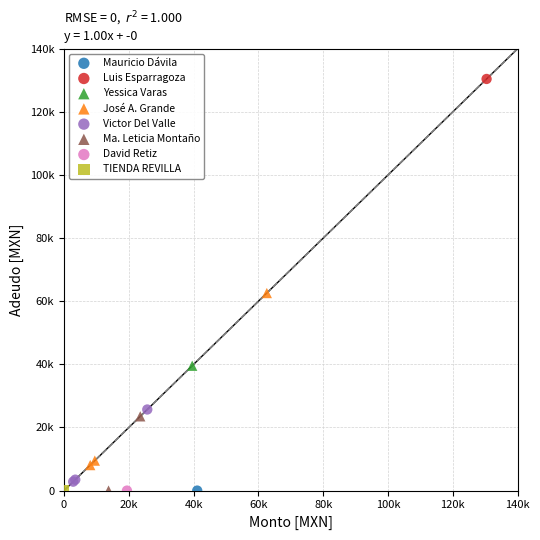

What are all the series names shown in the legend?

Mauricio Dávila, Luis Esparragoza, Yessica Varas, José A. Grande, Victor Del Valle, Ma. Leticia Montaño, David Retiz, TIENDA REVILLA